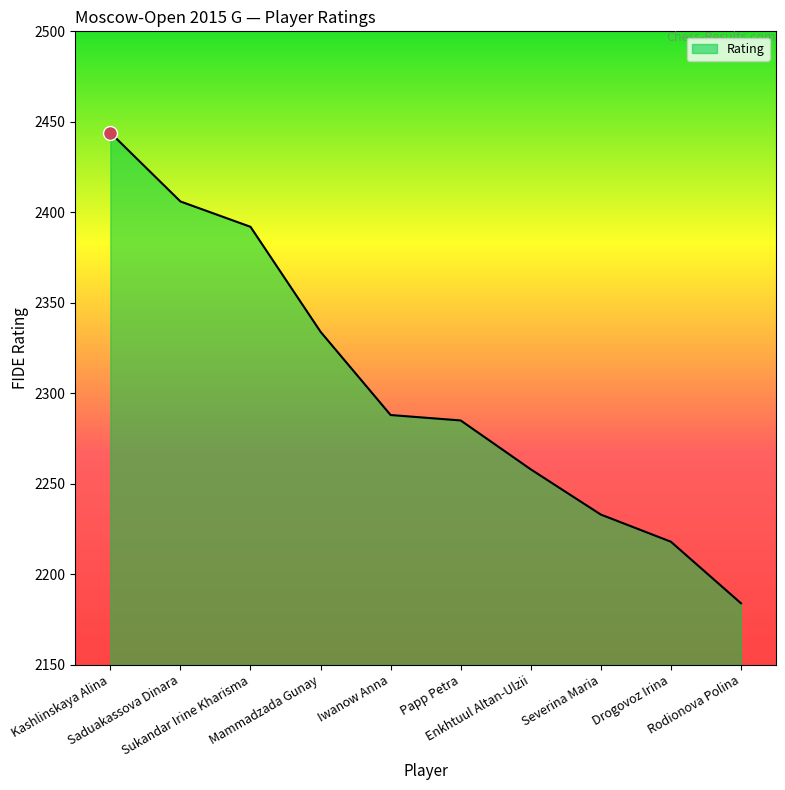

What is the maximum value shown in the chart?

2444